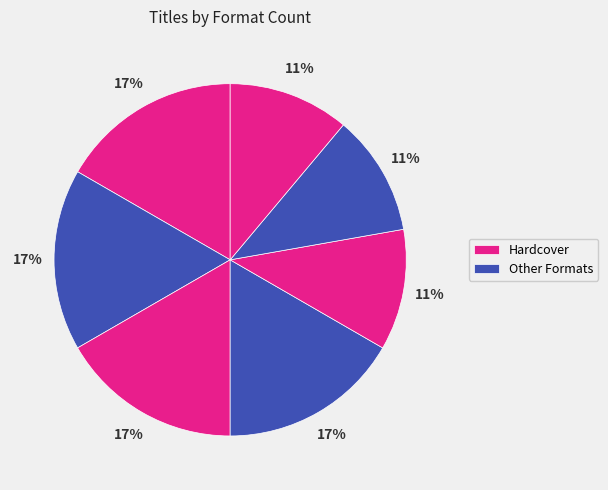

How many segments does this pie chart have?

7